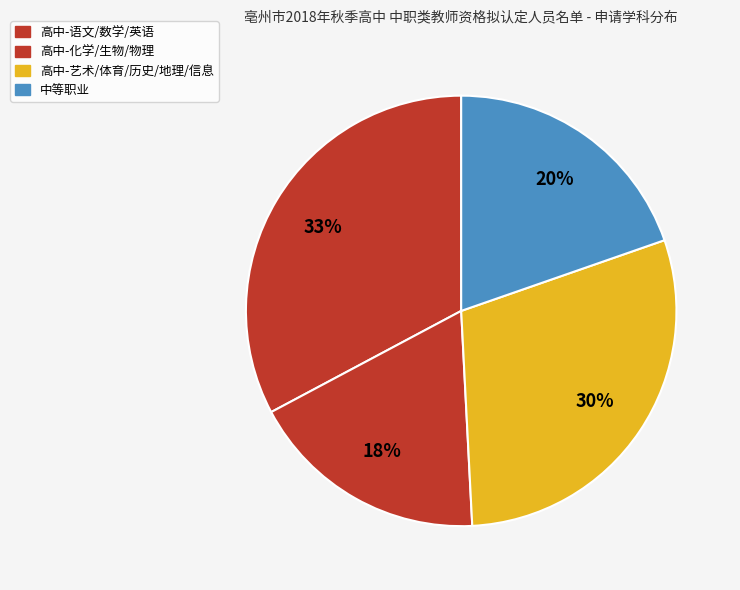

How many segments does this pie chart have?

4